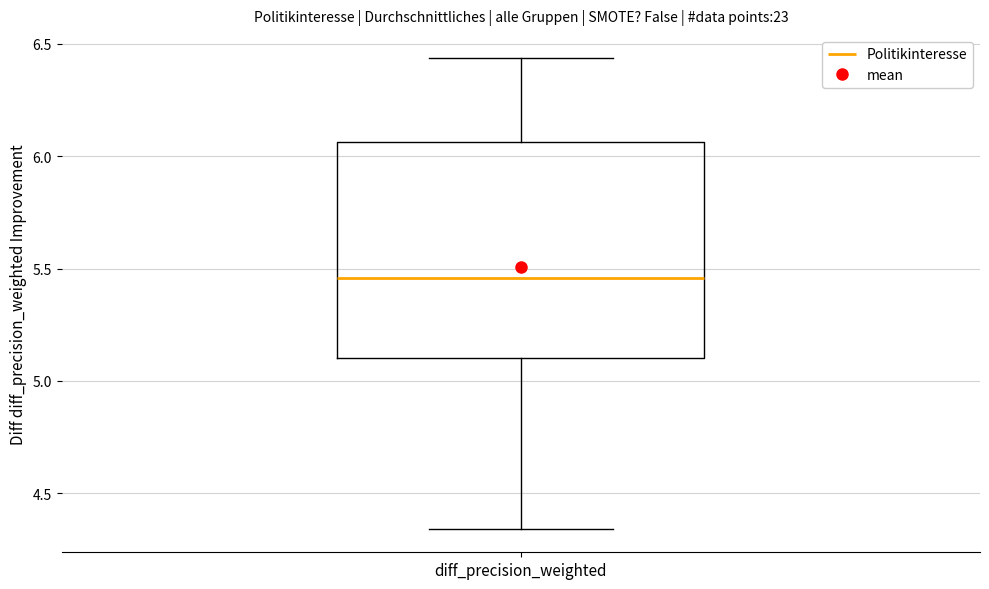

Read this box plot against the y-axis: the position of the median line, the range covered by the box, and the ends of both whiskers. The values are not printed on the chart, so give them approximately, as read against the axis.

median 5.45, box 5.10 to 6.05, whiskers 4.35 to 6.45